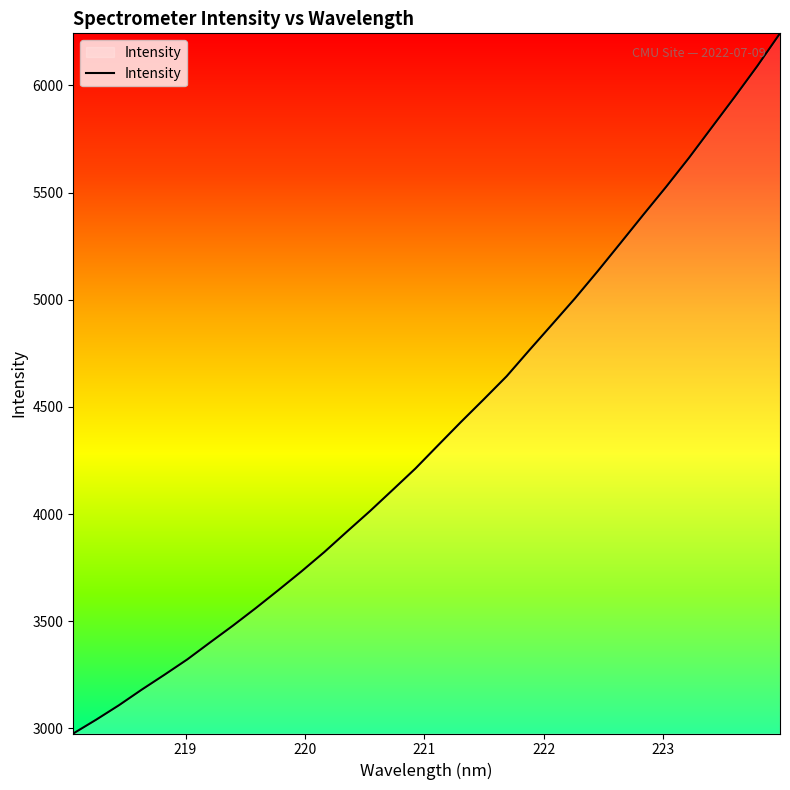

What is the smallest value displayed?

2976.0